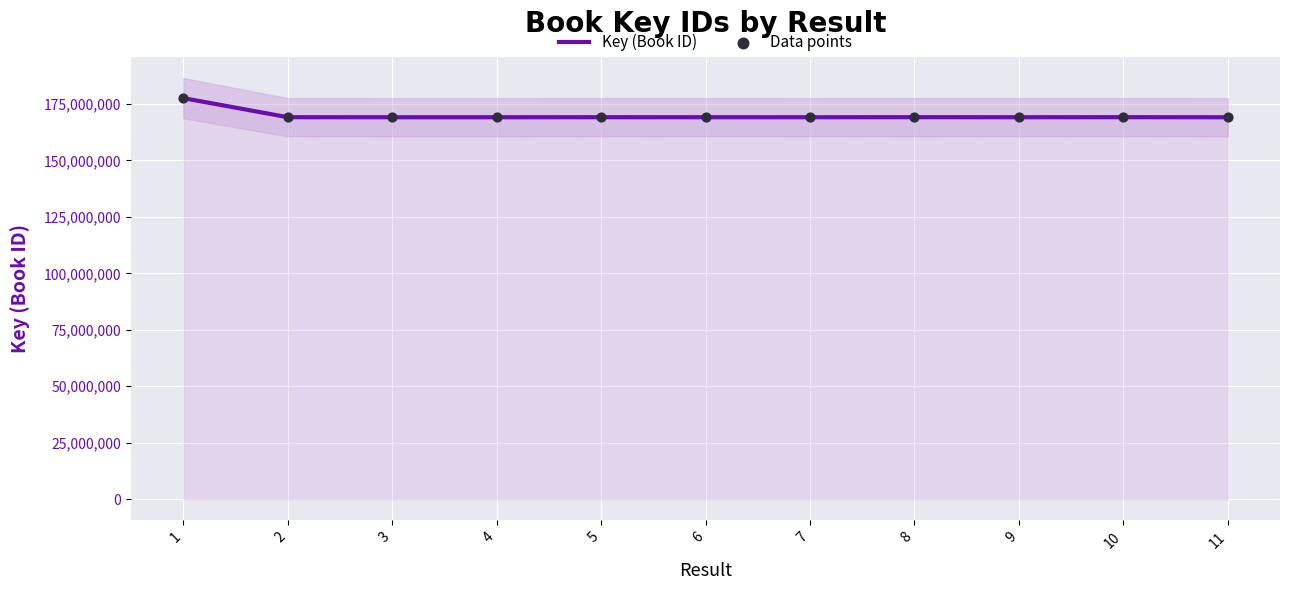

Which series contains the highest Y value?

Key (Book ID)